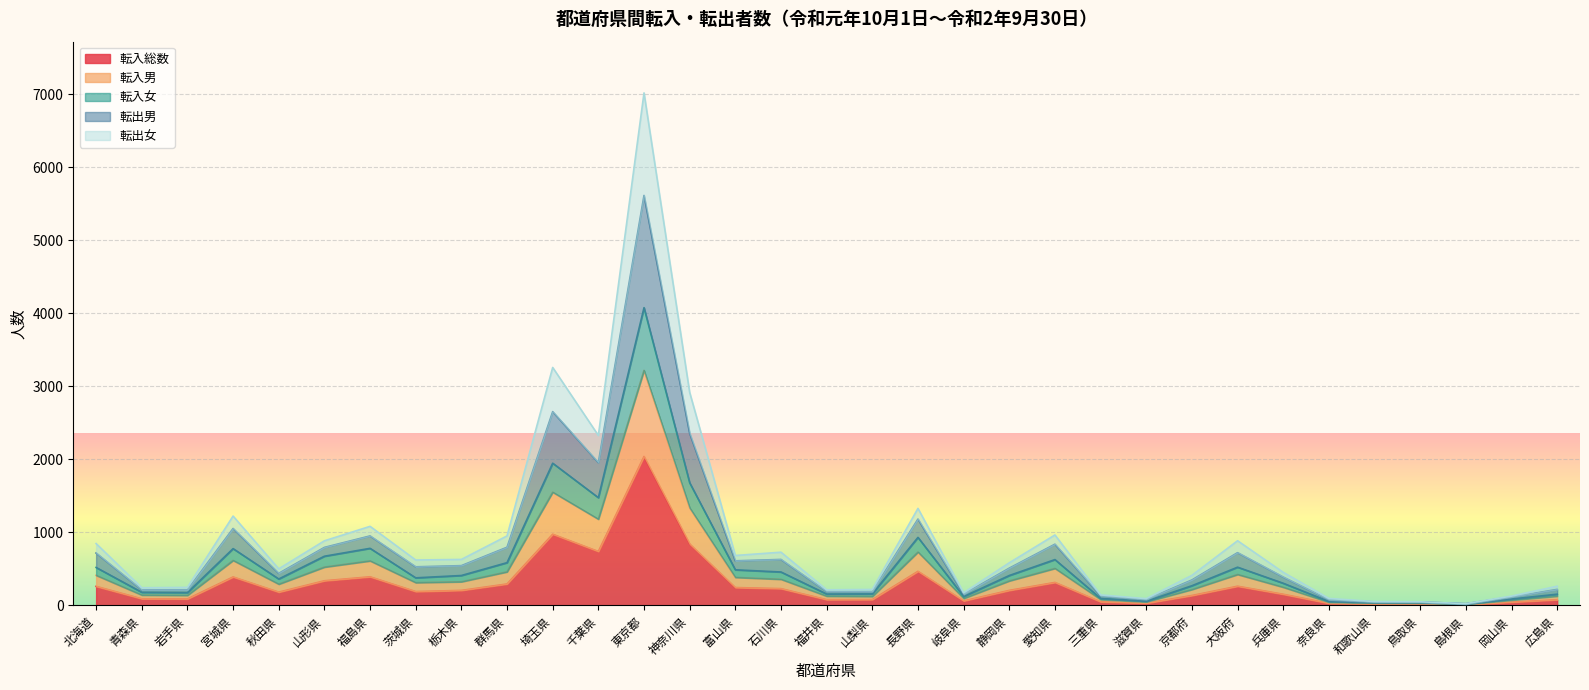

At 岩手県, list the series in order from largest to smallest.

転出男, 転出女, 転入女, 転入男, 転入総数